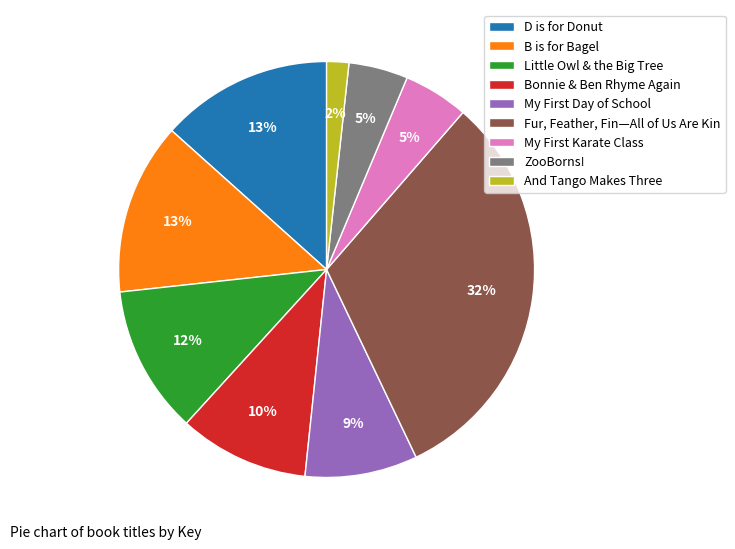

To the nearest percent, what percentage of the pie is Fur, Feather, Fin—All of Us Are Kin?

32%